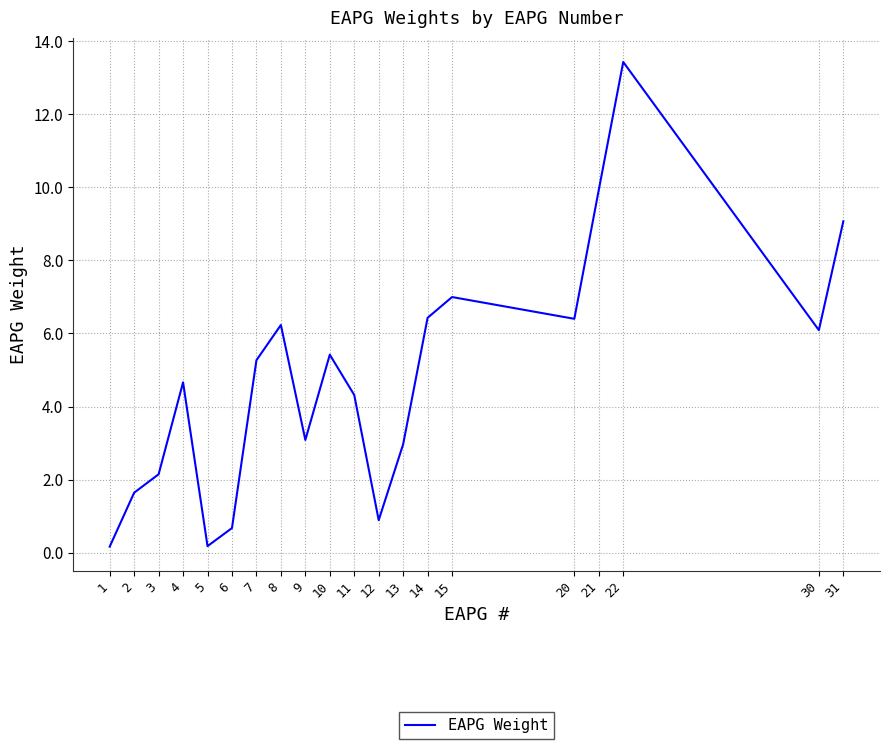

How many lines are shown in the chart?

1